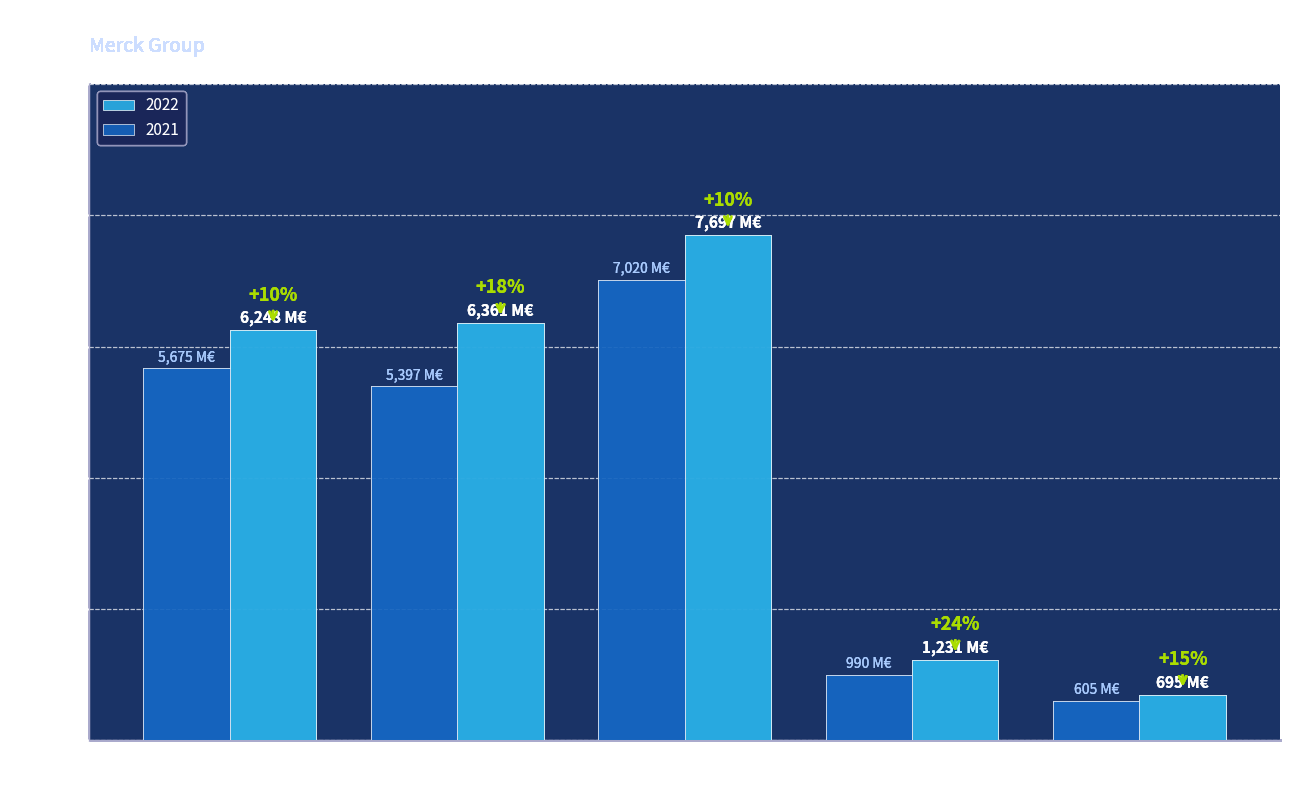

List the labels in order of 2022 value, largest first.

Asia-Pacific (APAC), North America, Europe, Latin America, MEA